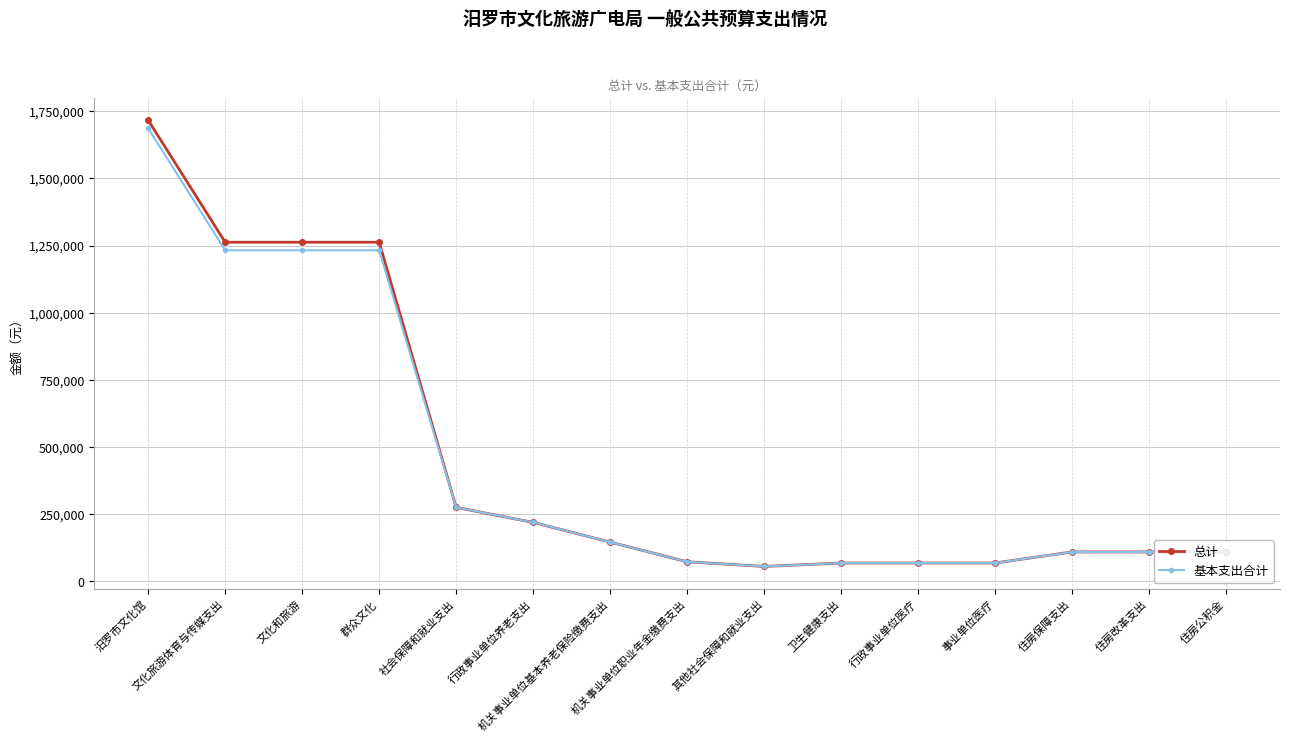

Which series has the largest range (max minus min)?

总计